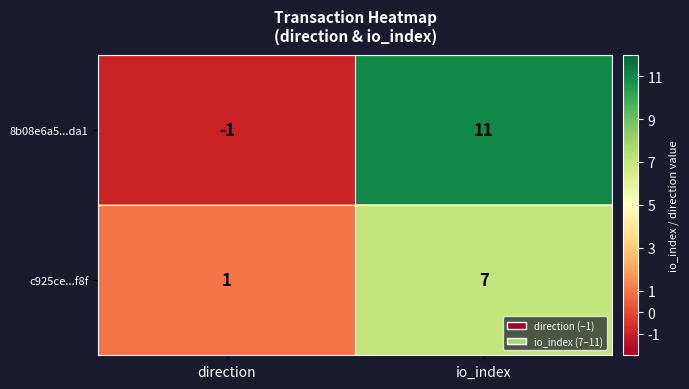

Which series changed the most between direction and io_index?

8b08e6a5...da1